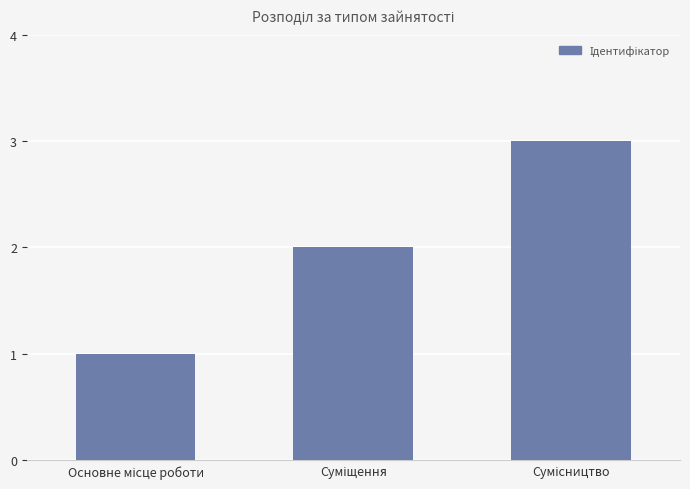

Are the bars grouped side by side (vs. stacked)?

No